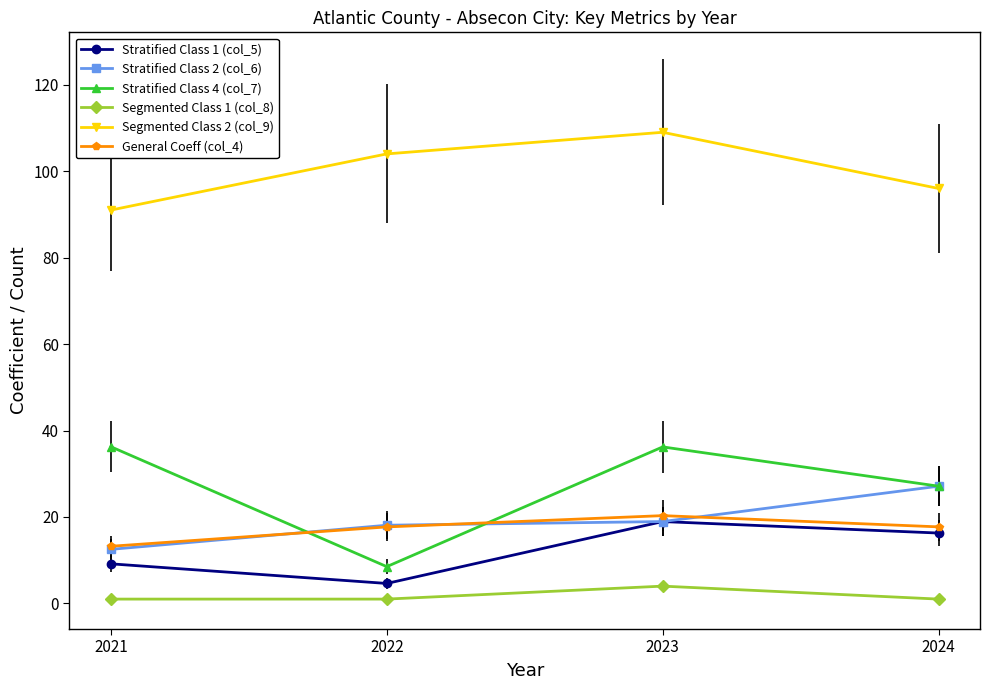

What is the value of the Stratified Class 1 (col_5) point at the 1st from the left?

9.2